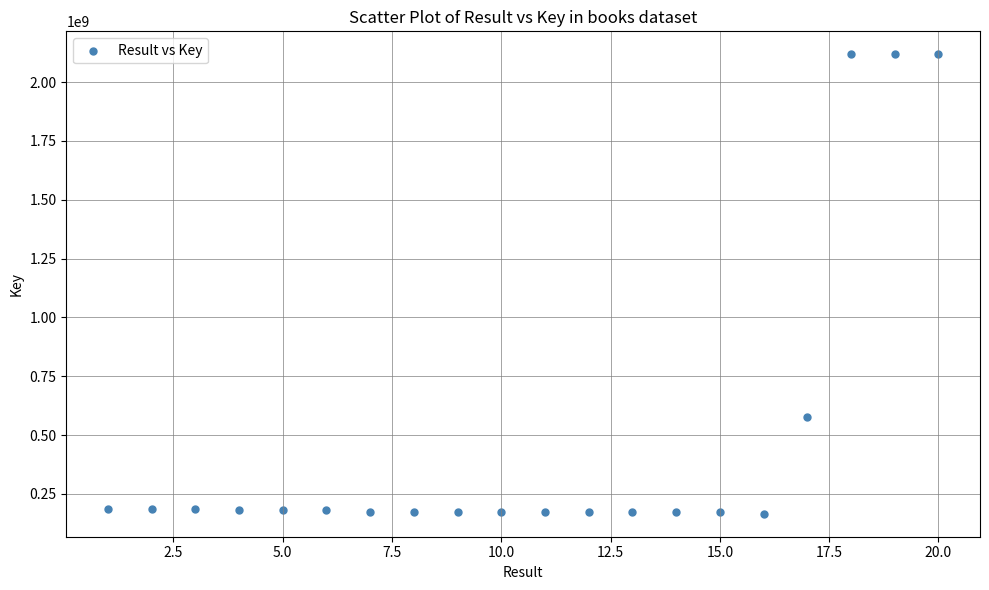

What is the range of X values (max minus min)?

19